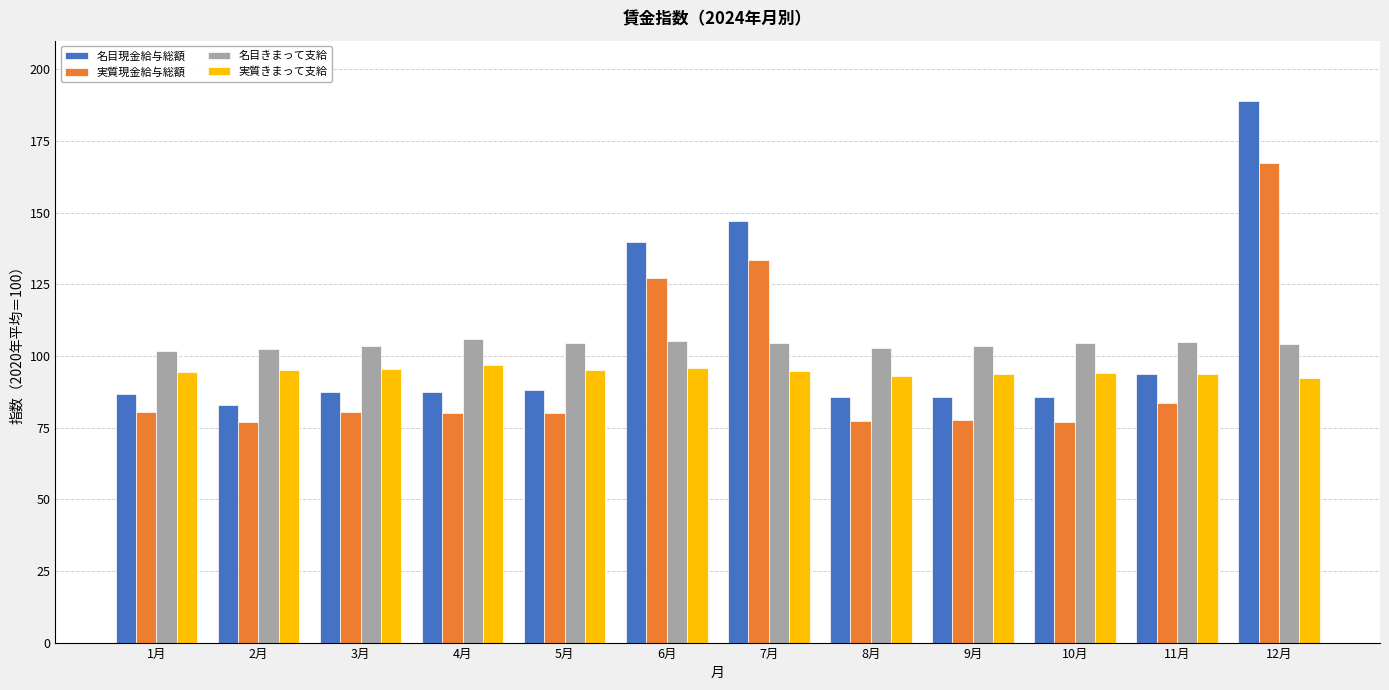

What are all the series names shown in the legend?

名目現金給与総額, 実質現金給与総額, 名目きまって支給, 実質きまって支給